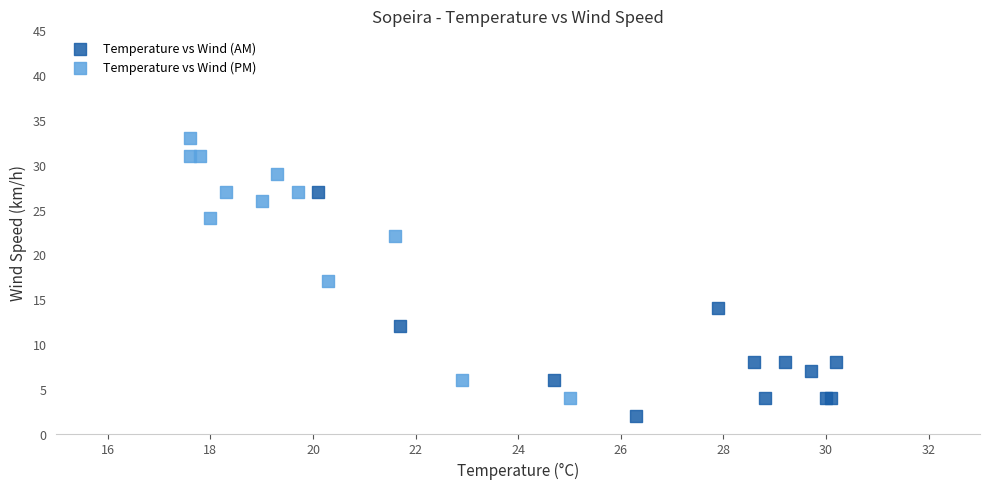

Which series reaches the minimum Y coordinate?

Temperature vs Wind (AM)